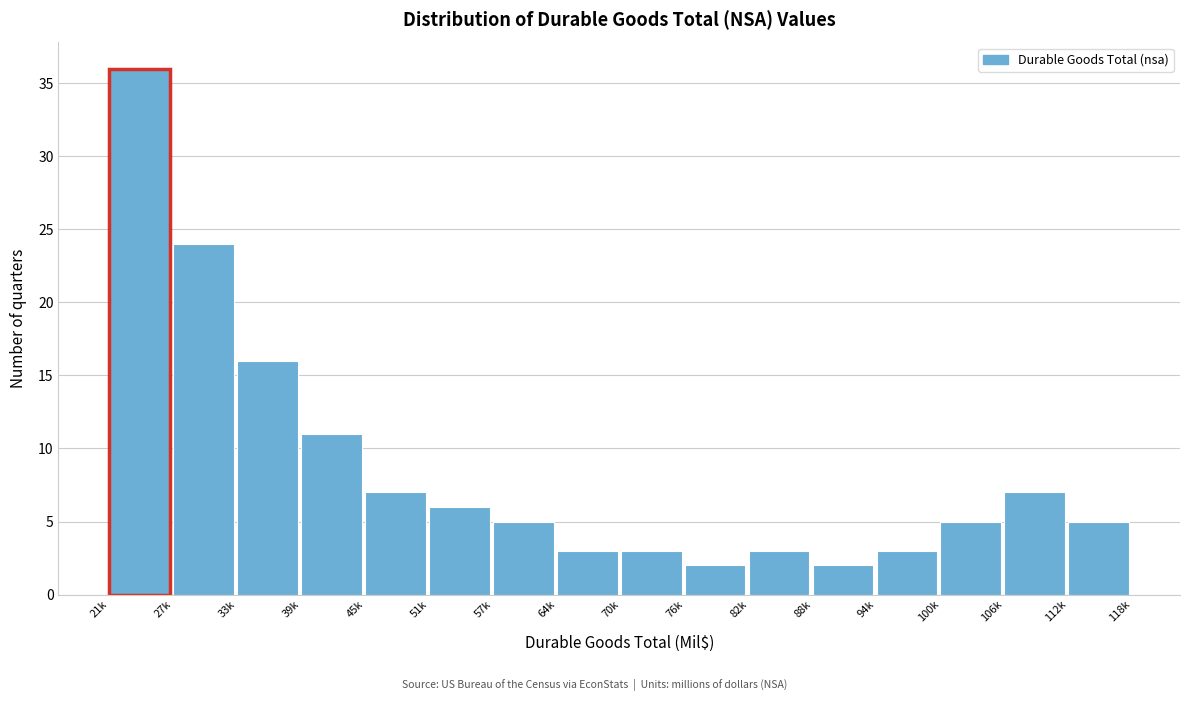

Reading left to right, extract all data points from this chart.

21k=36	27k=24	33k=16	39k=11	45k=7	51k=6	57k=5	64k=3	70k=3	76k=2	82k=3	88k=2	94k=3	100k=5	106k=7	112k=5